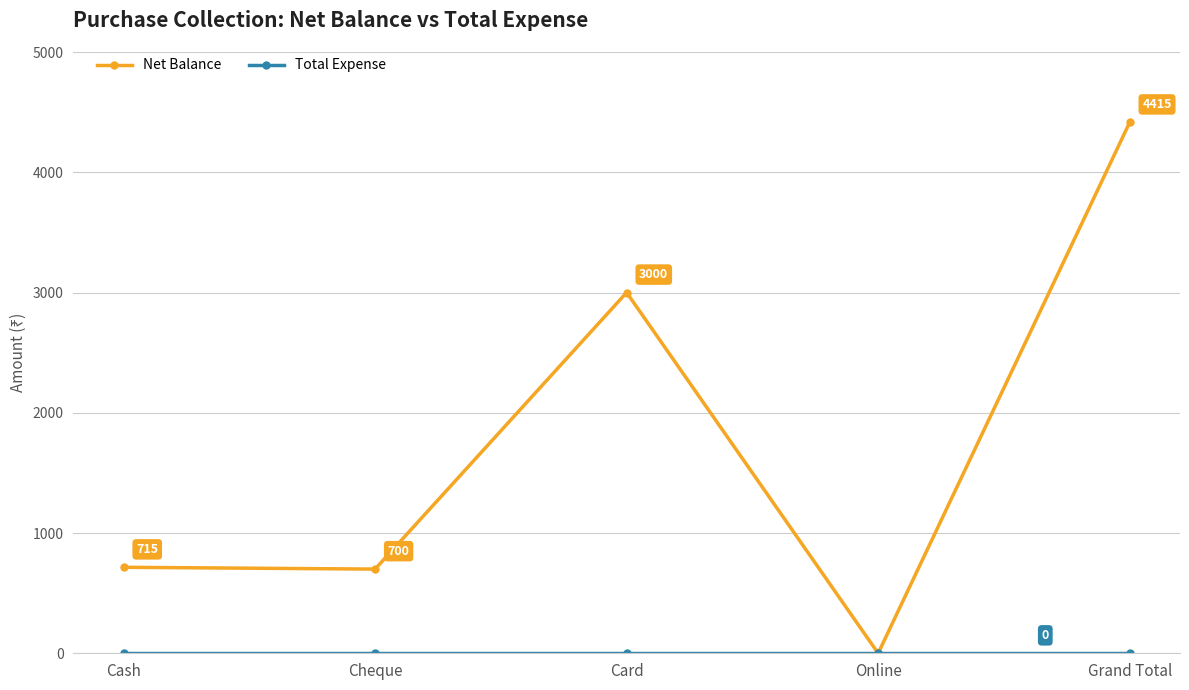

What is the total value across all series at Cheque?

700